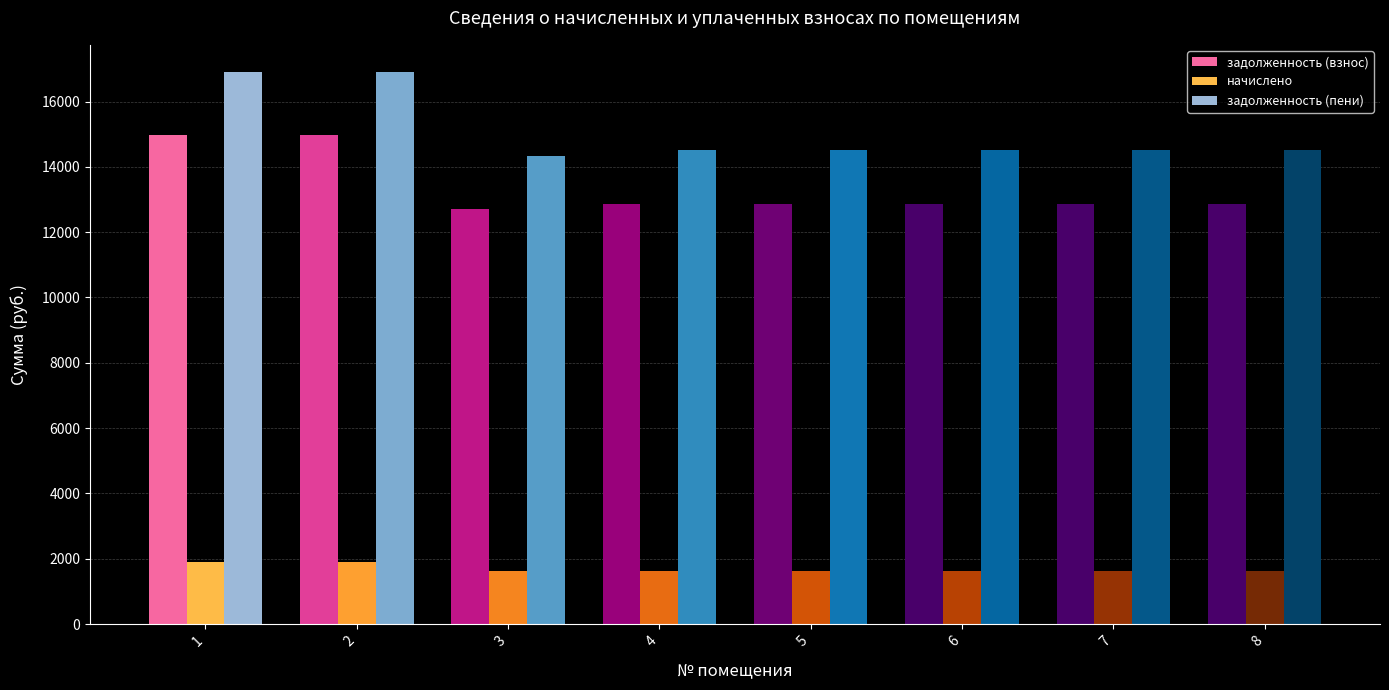

Is it true that начислено equals 1636.4 at 6?

True